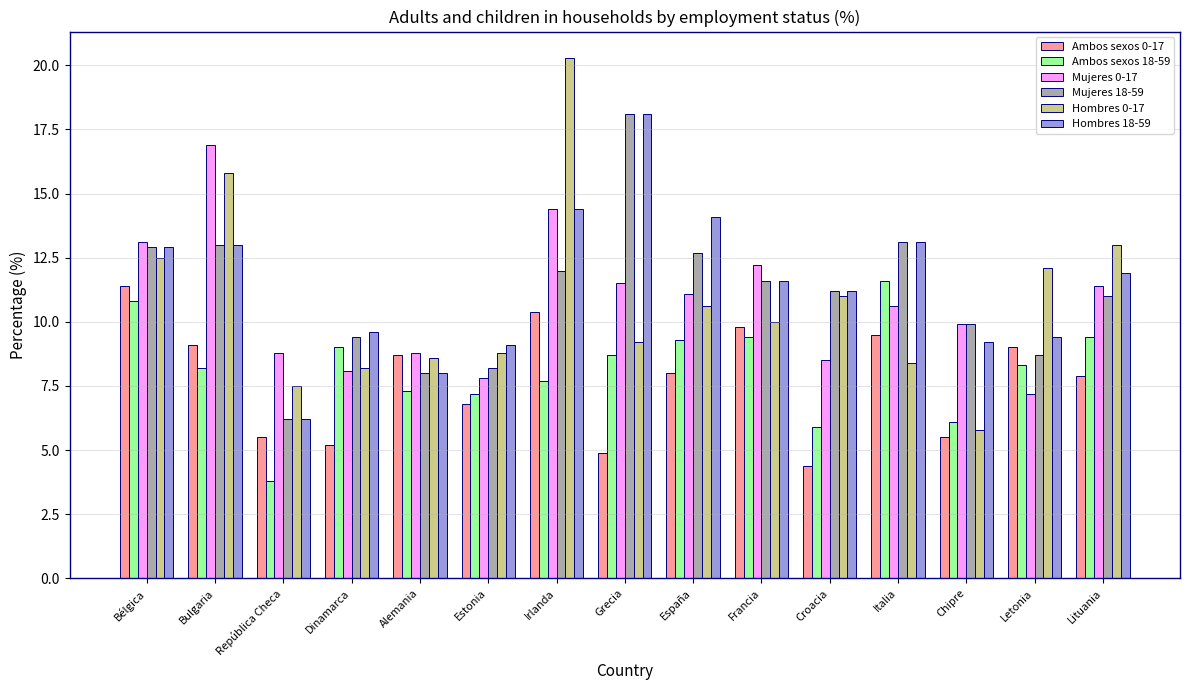

Where is Ambos sexos 0-17 nearest to the value 7?

Estonia